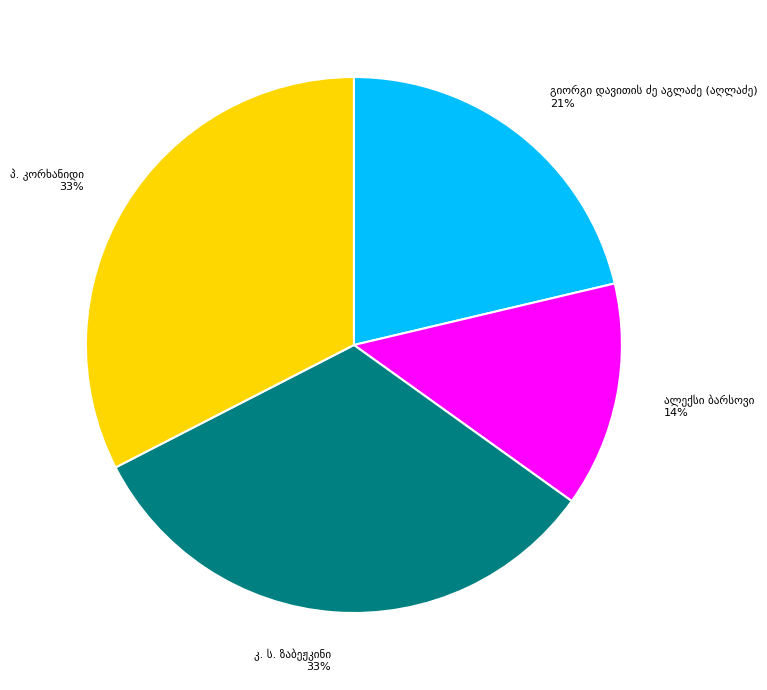

Does any single category account for the majority?

No